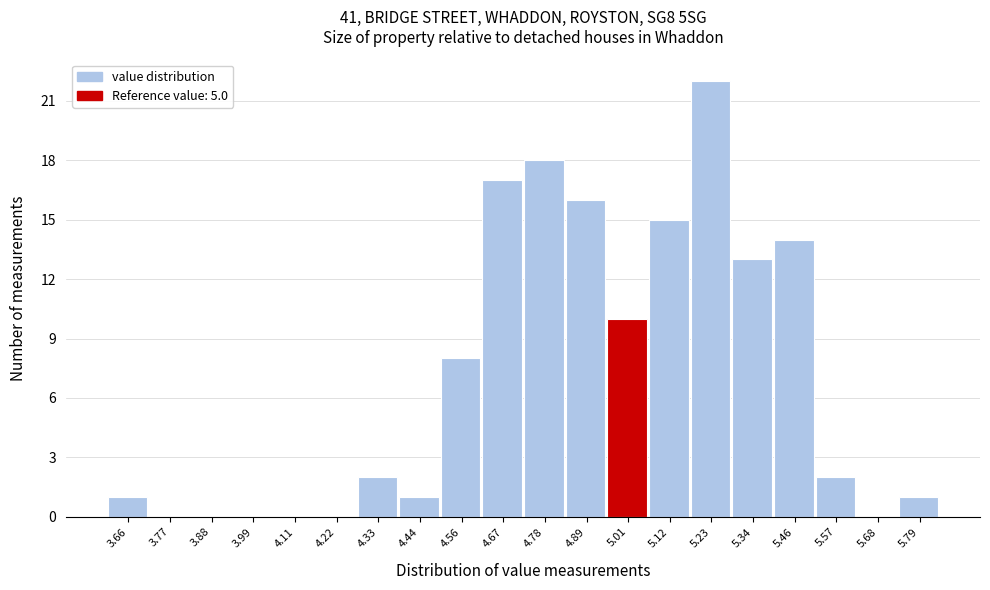

Over which range of the x-axis is the bar tallest?

5.18 to 5.28